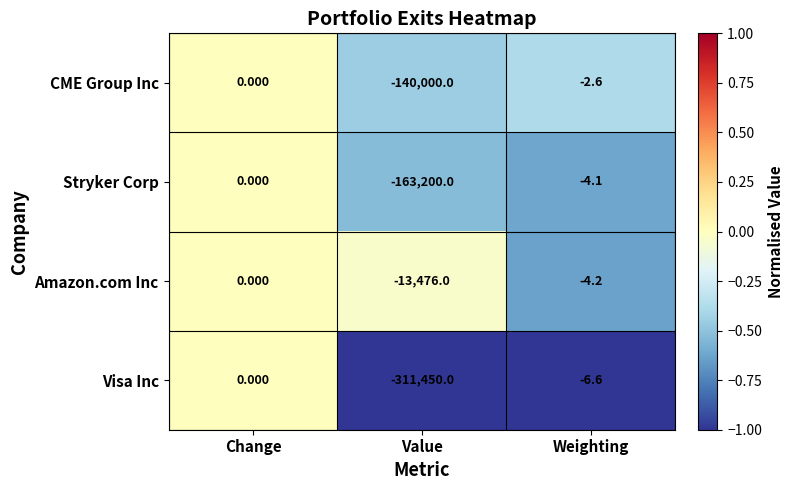

Which category has the highest value in the CME Group Inc series?

Change